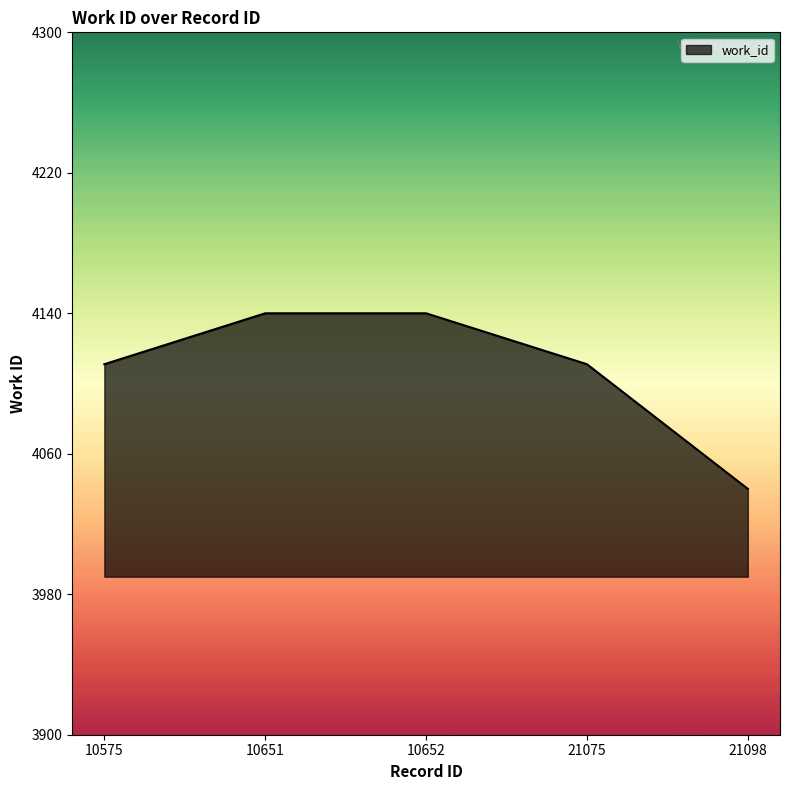

Between 10652 and 21075, which is larger?

10652